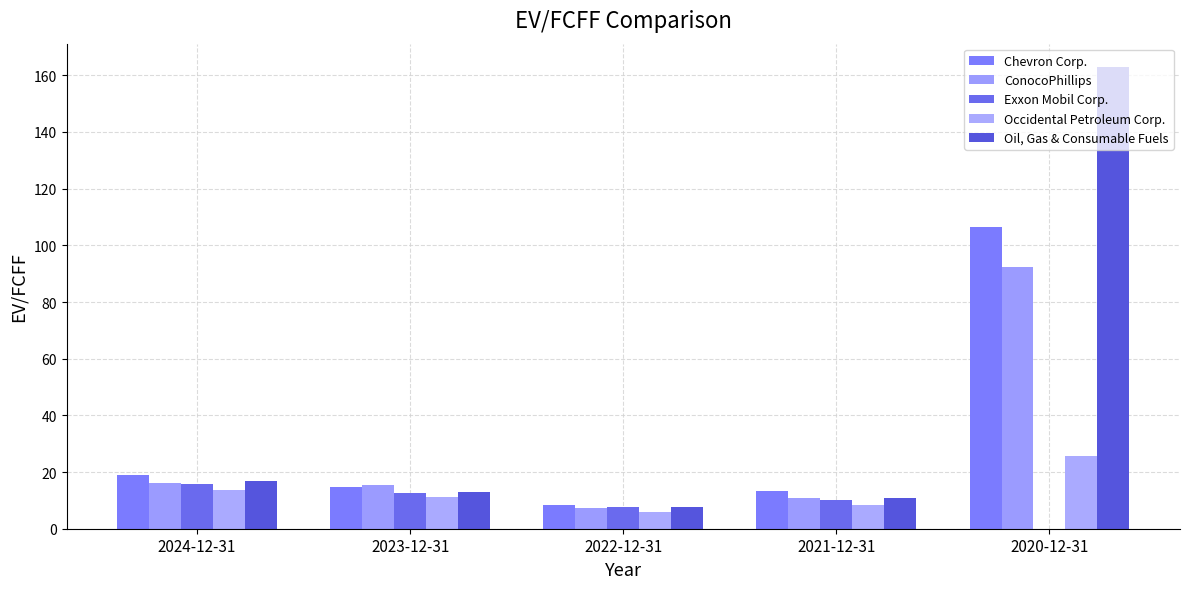

Reading left to right, what are all the values shown in this chart?

Chevron Corp.: 19.0	14.8	8.3	13.3	106.6
ConocoPhillips: 16.3	15.4	7.4	10.7	92.5
Exxon Mobil Corp.: 15.8	12.5	7.8	10.1	0.0
Occidental Petroleum Corp.: 13.7	11.2	6.0	8.4	25.6
Oil, Gas & Consumable Fuels: 16.9	13.0	7.7	10.8	163.0